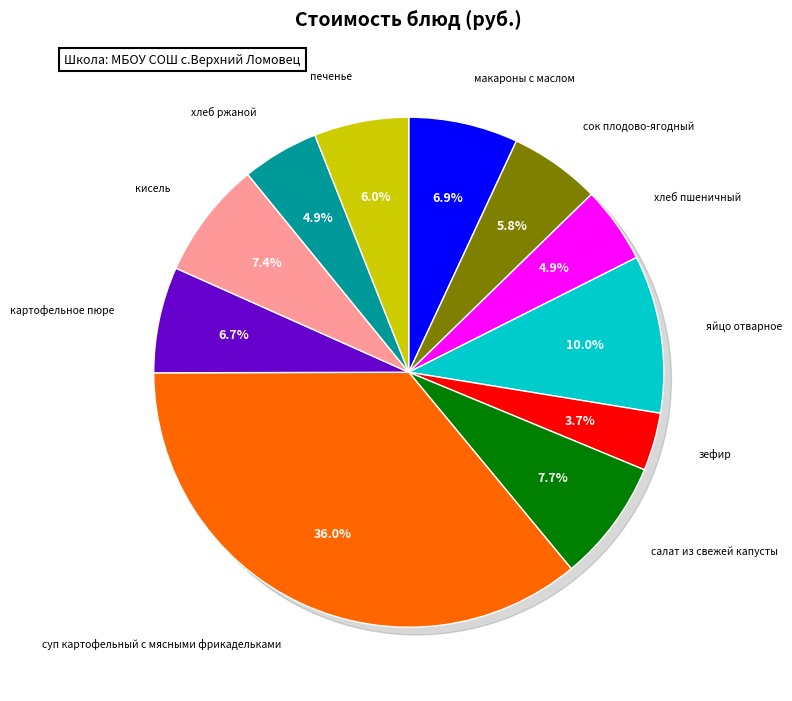

True or false: яйцо отварное accounts for 16% of the total.

False